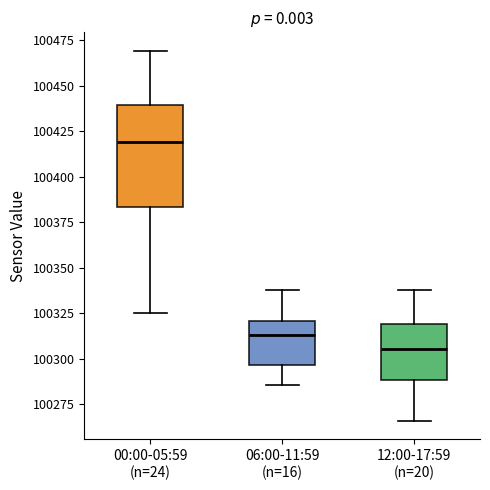

Reading left to right, read every box against the y-axis: the position of its median line, the range the box covers, and the ends of its whiskers. The values are not printed on the chart, so give them approximately, as read against the axis.

00:00-05:59 (n=24): median 100420, box 100385 to 100440, whiskers 100325 to 100470
06:00-11:59 (n=16): median 100315, box 100295 to 100320, whiskers 100285 to 100340
12:00-17:59 (n=20): median 100305, box 100290 to 100320, whiskers 100265 to 100340